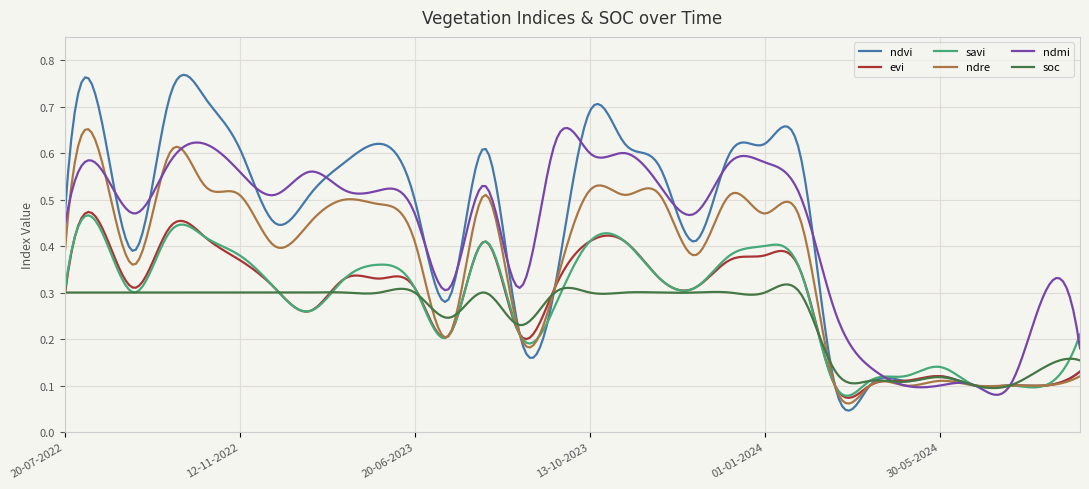

At how many categories does at least one series exceed 0?

300